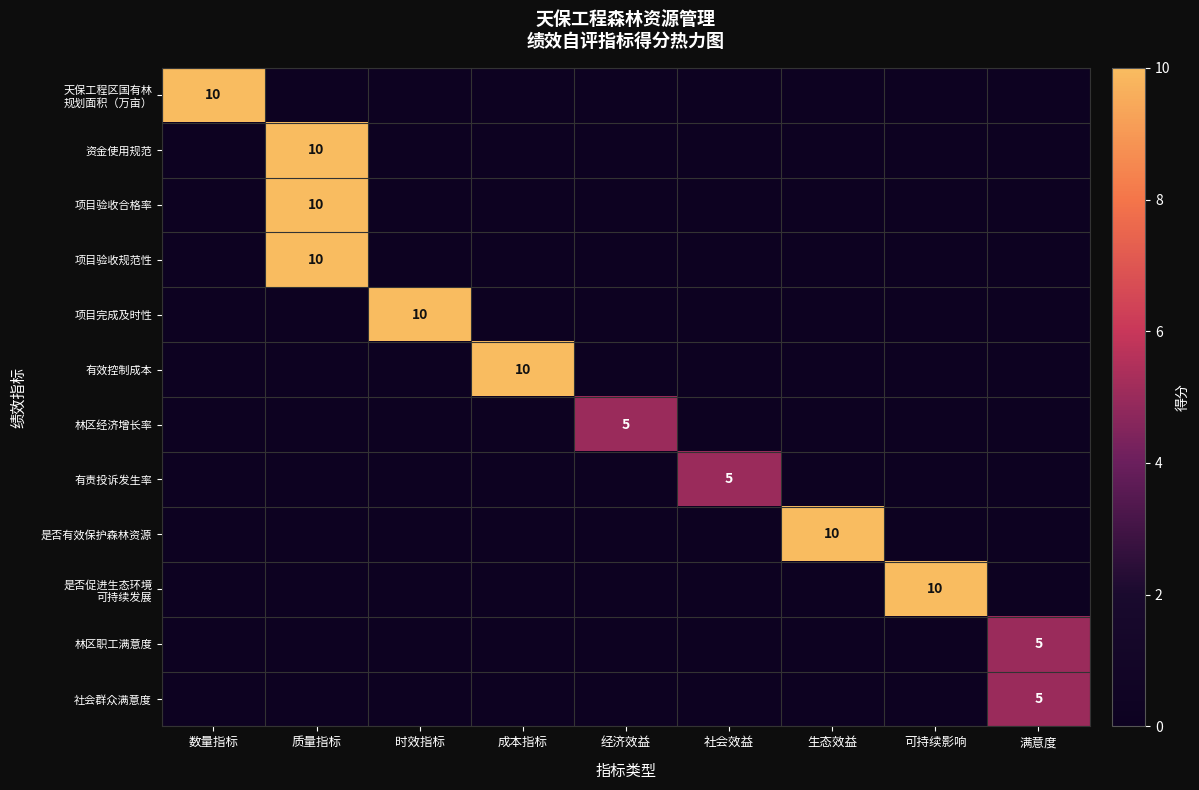

What is the total value across all series at 时效指标?

10